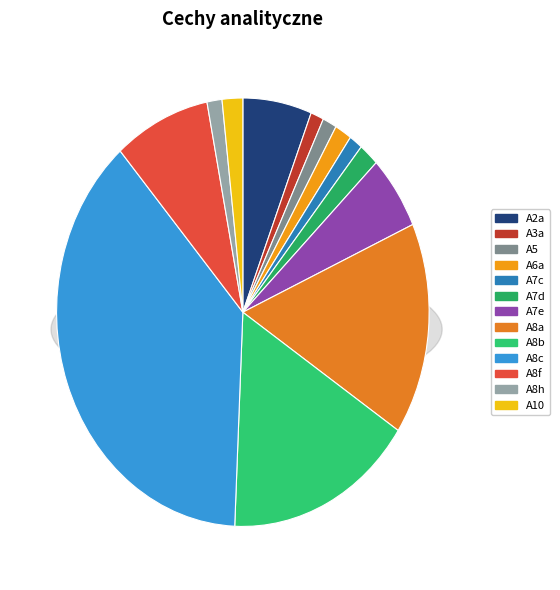

Rank the categories by value from lowest to highest.

A3a, A7c, A5, A8h, A6a, A7d, A10, A7e, A2a, A8f, A8a, A8b, A8c